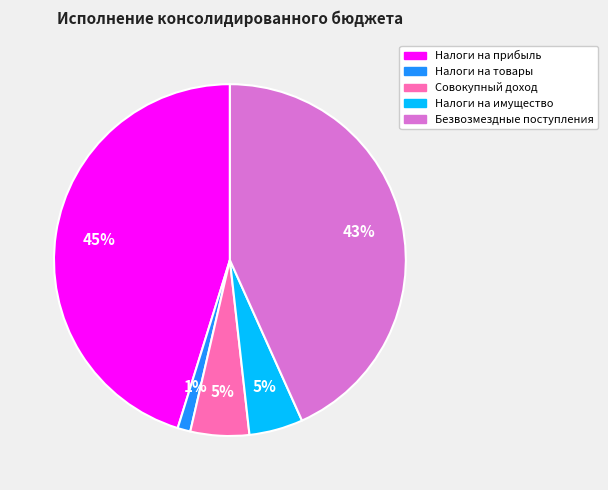

Is there any slice that represents more than half of the pie?

No